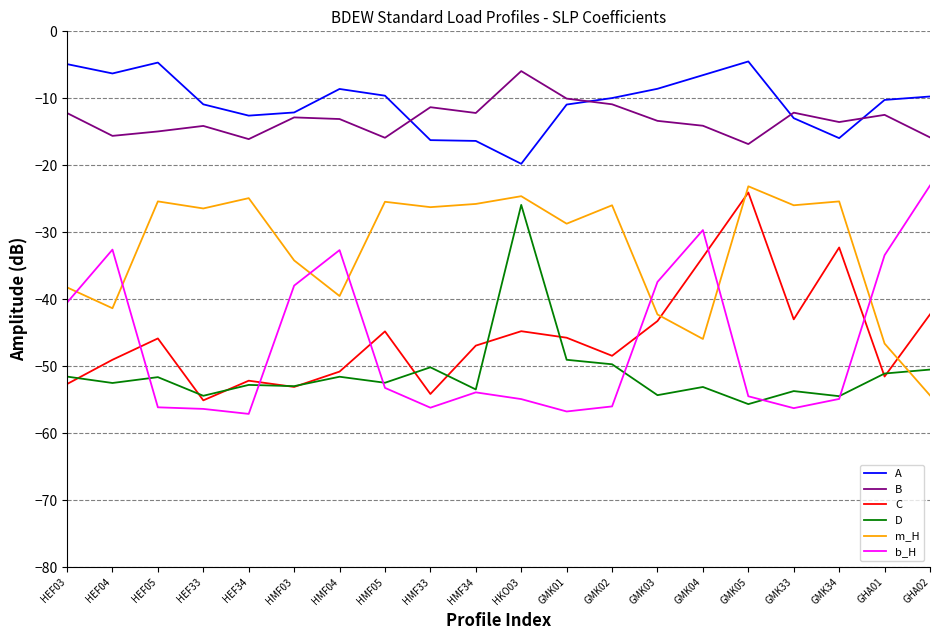

Between GMK01 and GHA01, which series saw the biggest shift?

b_H